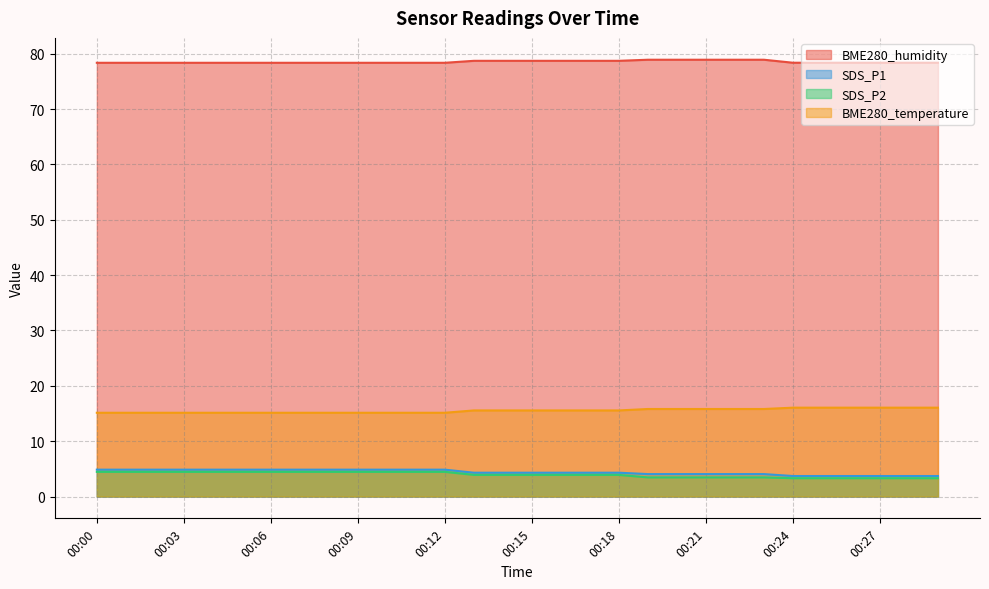

How many BME280_humidity values are between 78 and 79?

30